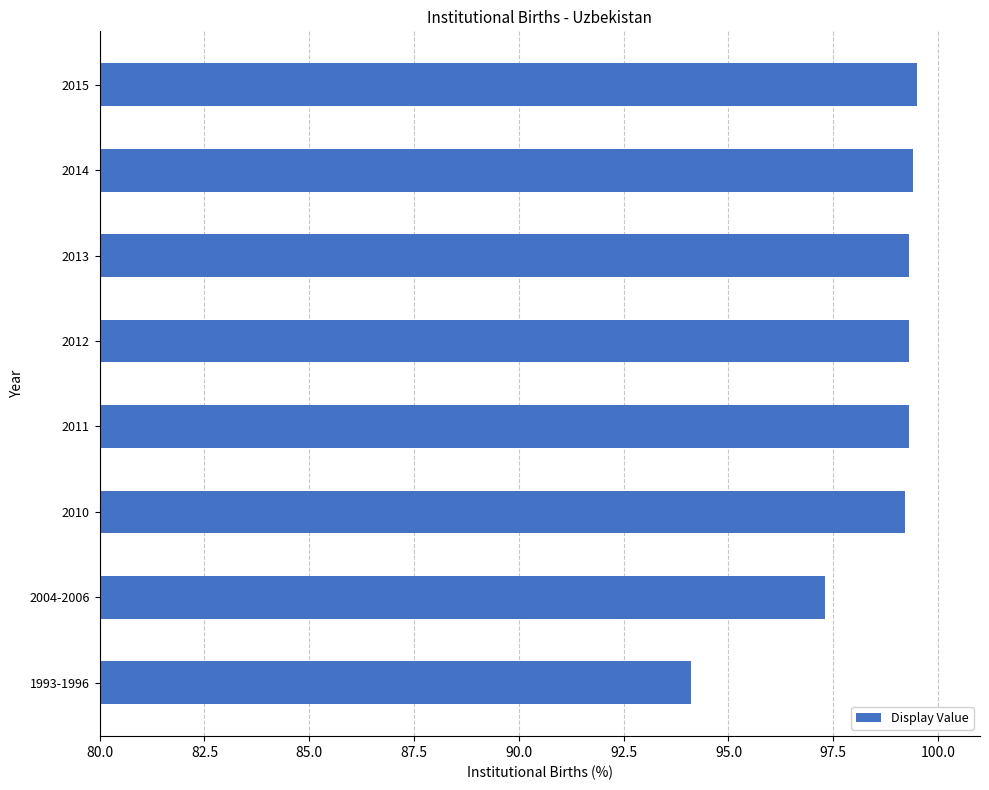

Approximately how many times larger is the value at 2011 compared to 2004-2006?

1.0